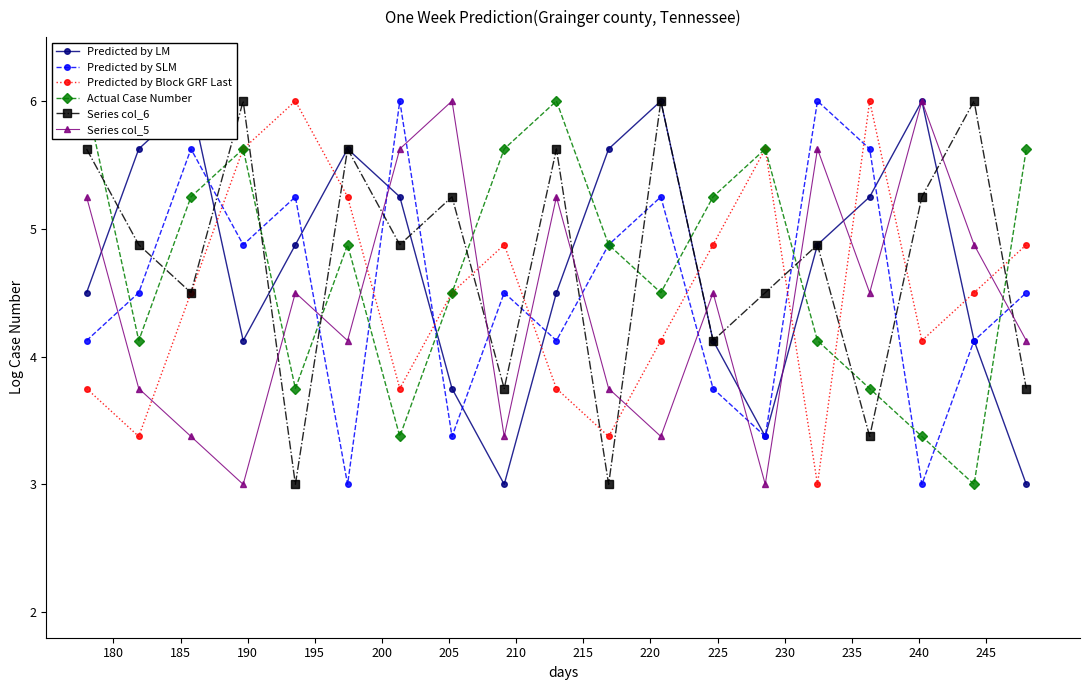

True or false: Predicted by Block GRF Last has more than 1 interior local peaks.

True